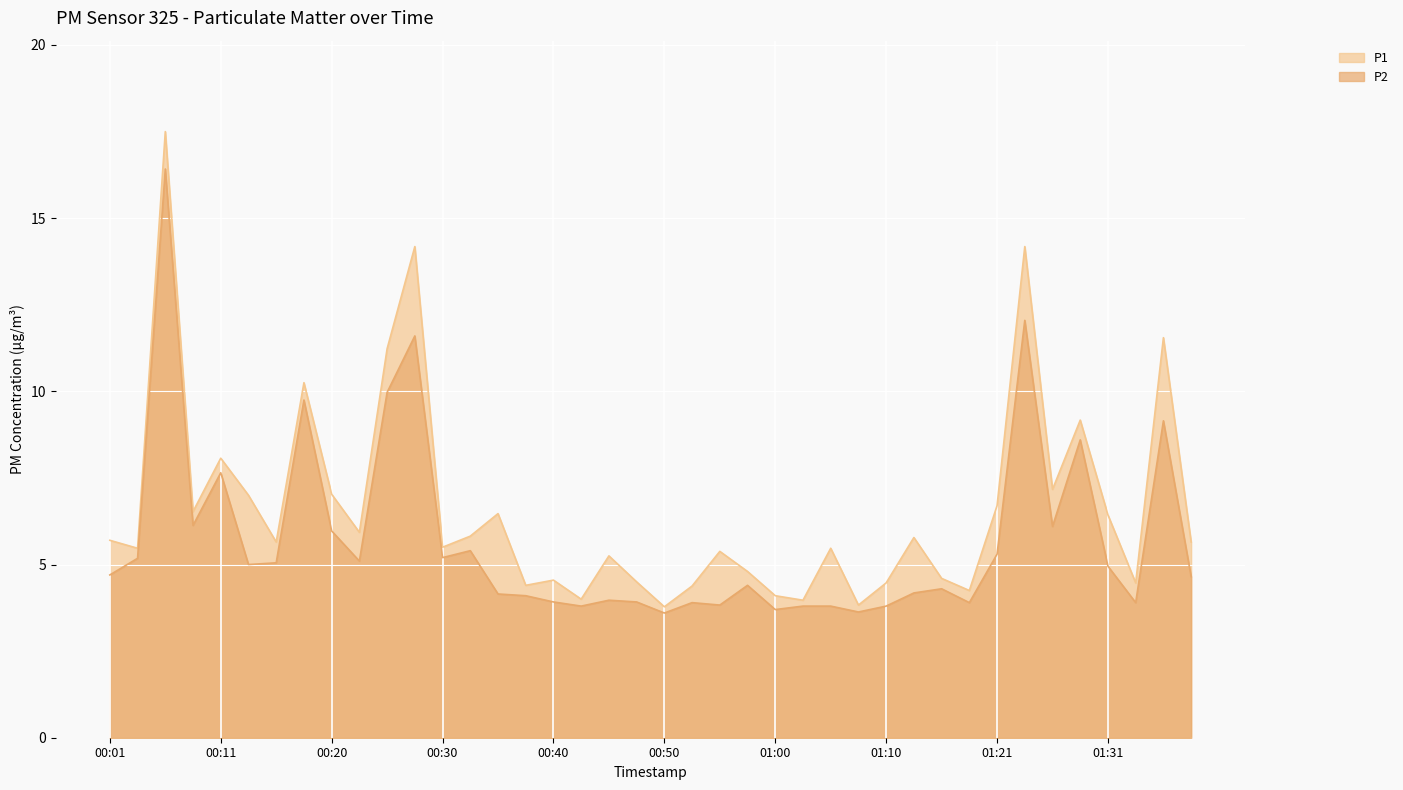

True or false: P2 and P1 intersect in this chart.

False